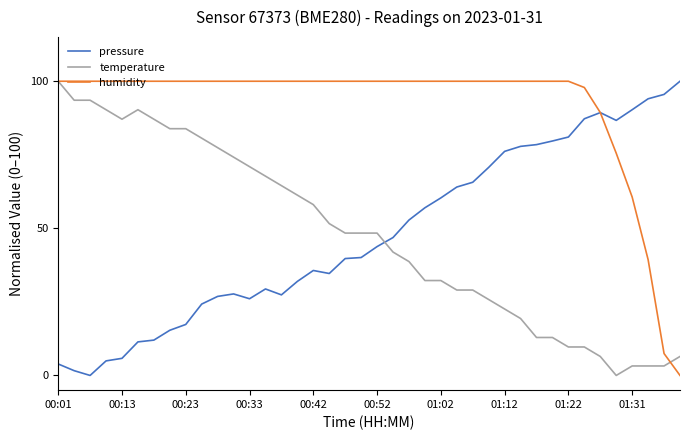

What is the maximum value shown in the chart?

100.0